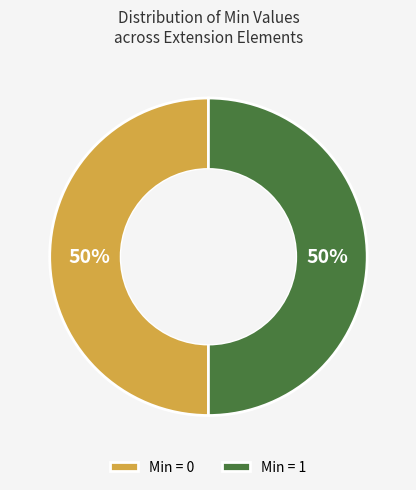

What is the ratio of the value at Min = 0 to the value at Min = 1?

1.0